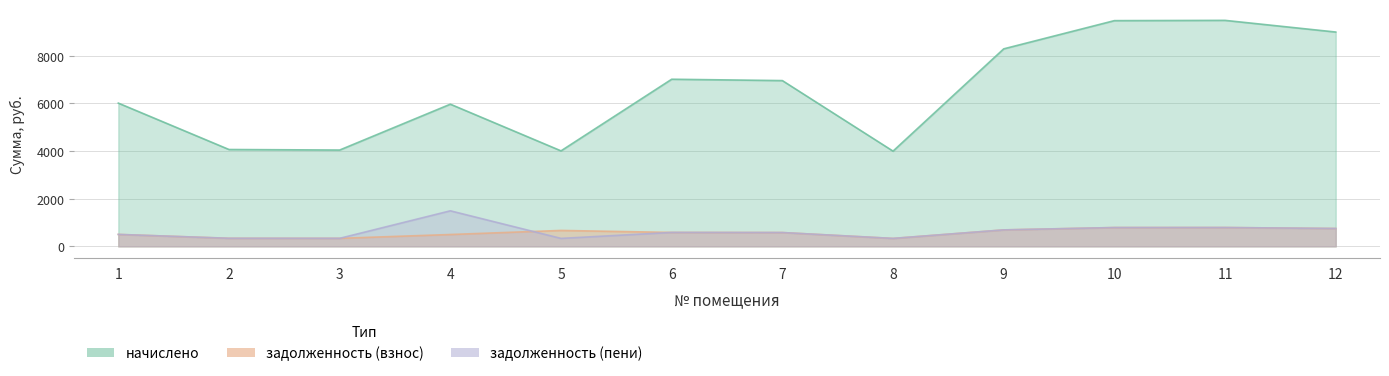

Read the задолженность (взнос) value at 4.

497.3